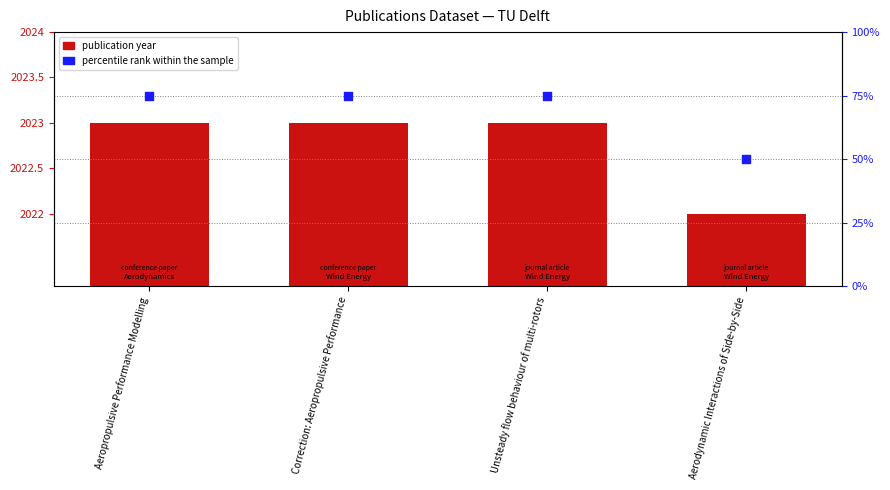

At which category is the sum across all series the highest?

Aeropropulsive Performance Modelling